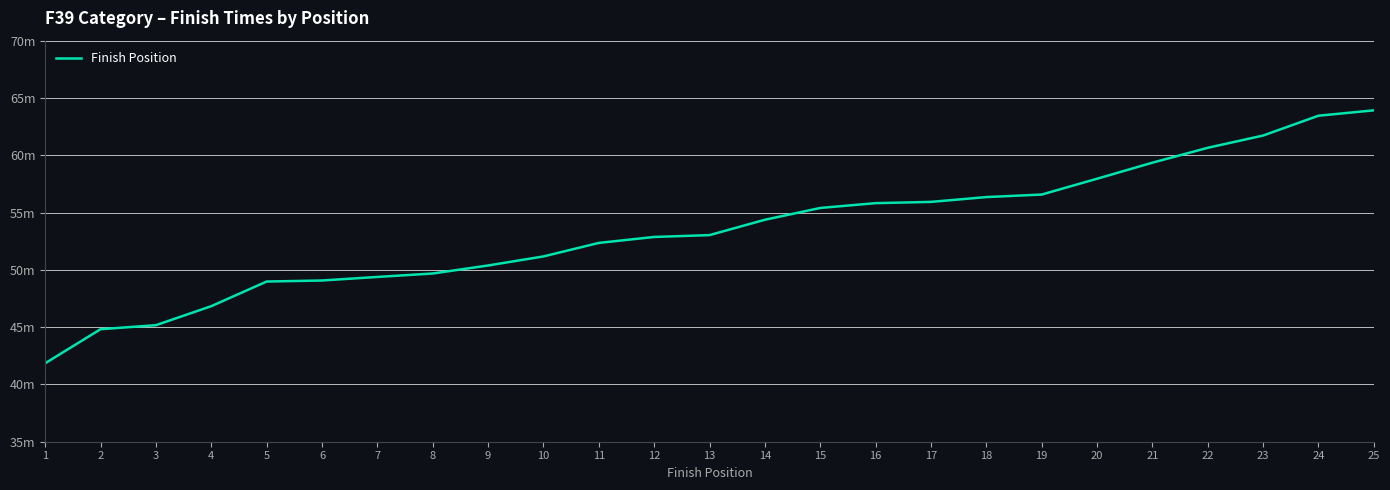

True or false: the data has more than 2 interior local peaks.

False